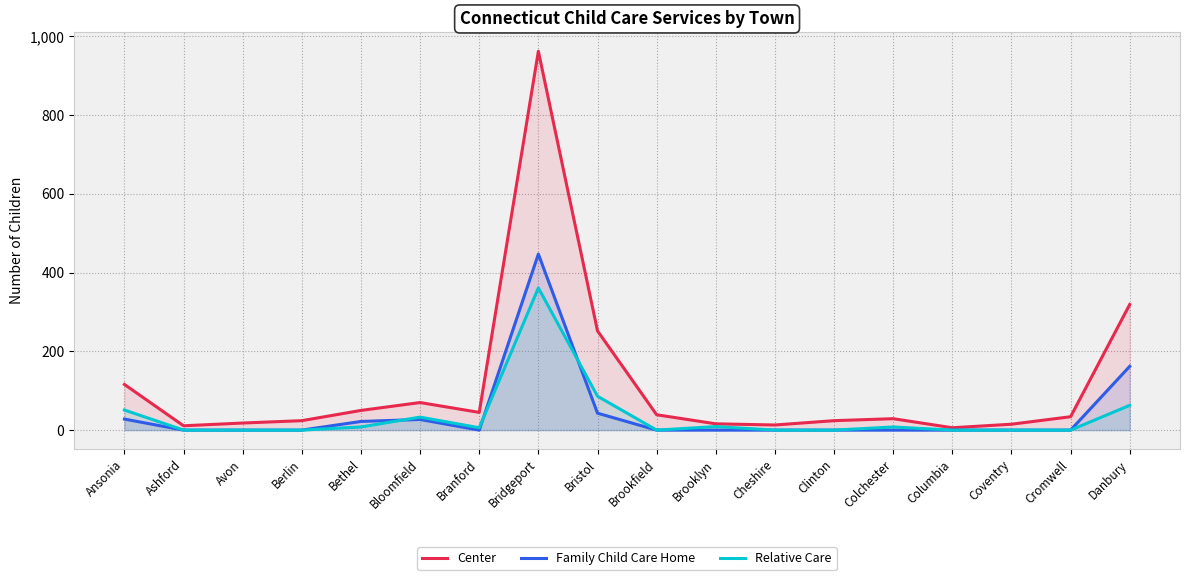

Reading left to right, list all the values displayed in this chart.

Center: 116	11	18	24	50	70	45	962	252	39	16	13	24	29	6	15	34	319
Family Child Care Home: 28	0	0	0	22	27	0	447	43	0	0	0	0	0	0	0	0	162
Relative Care: 51	0	0	0	8	33	6	361	86	0	9	0	0	8	0	0	0	63